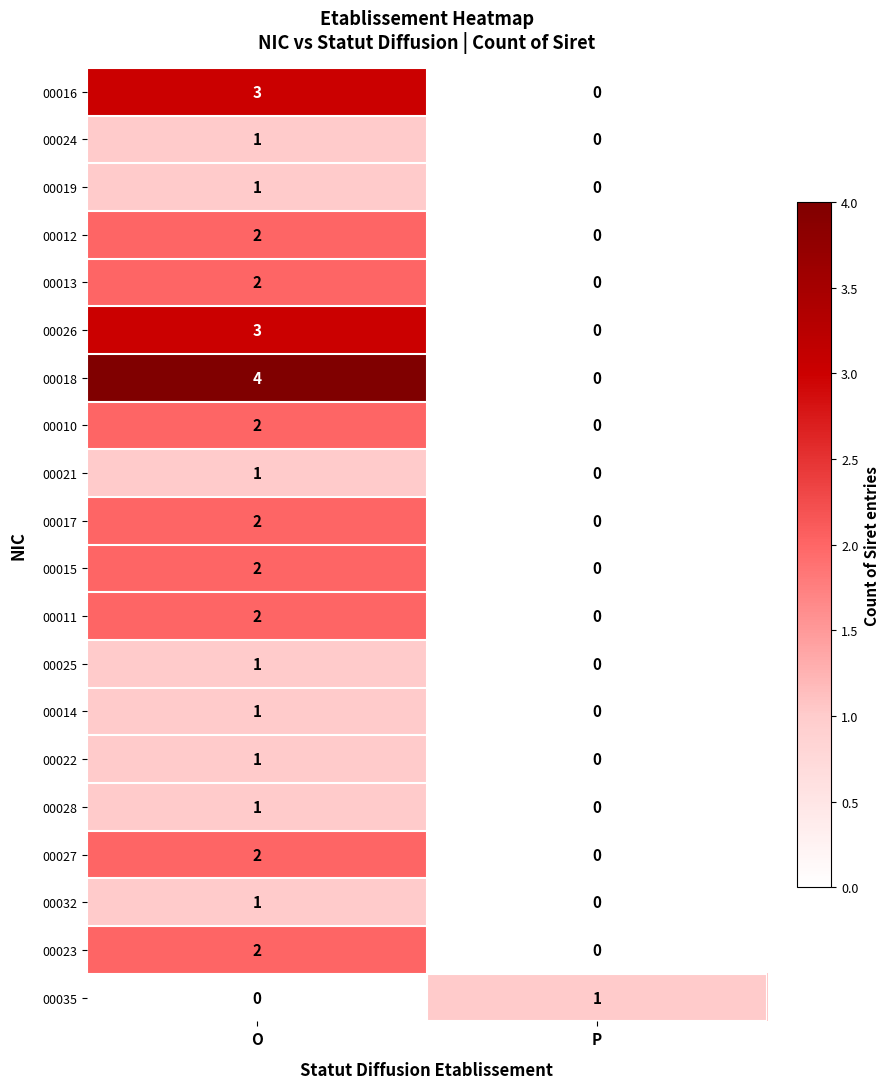

Which series has the largest range (max minus min)?

00018